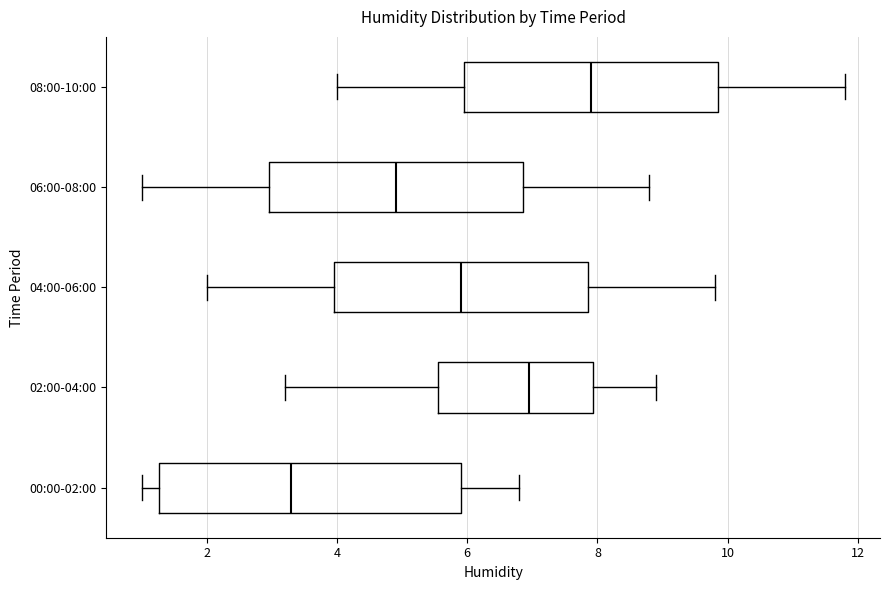

Reading bottom to top, read every box against the x-axis: the position of its median line, the range the box covers, and the ends of its whiskers. The values are not printed on the chart, so give them approximately, as read against the axis.

00:00-02:00: median 3.4, box 1.2 to 6.0, whiskers 1.0 to 6.8
02:00-04:00: median 7.0, box 5.6 to 8.0, whiskers 3.2 to 9.0
04:00-06:00: median 6.0, box 4.0 to 7.8, whiskers 2.0 to 9.8
06:00-08:00: median 5.0, box 3.0 to 6.8, whiskers 1.0 to 8.8
08:00-10:00: median 8.0, box 6.0 to 9.8, whiskers 4.0 to 11.8